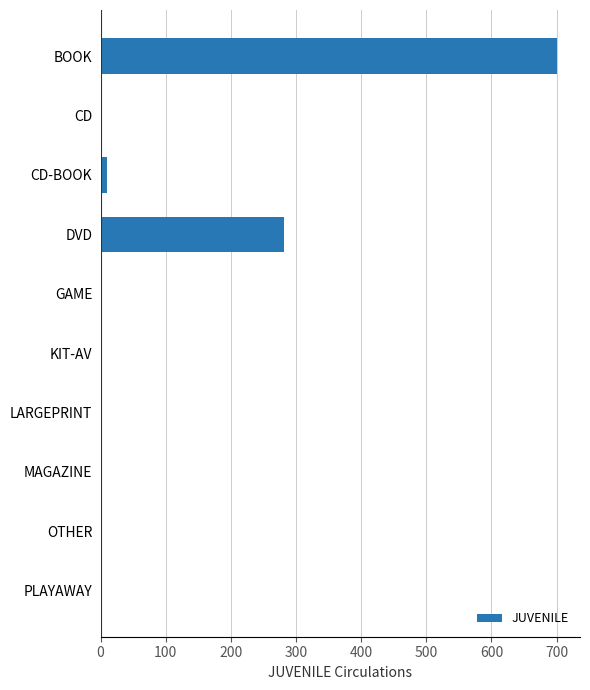

Which label corresponds to the largest value in the chart?

BOOK